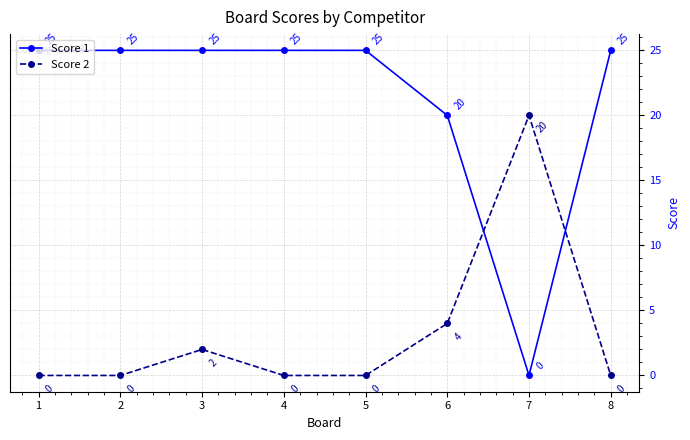

The Score 2 series shows 7 at 6. True or false?

False